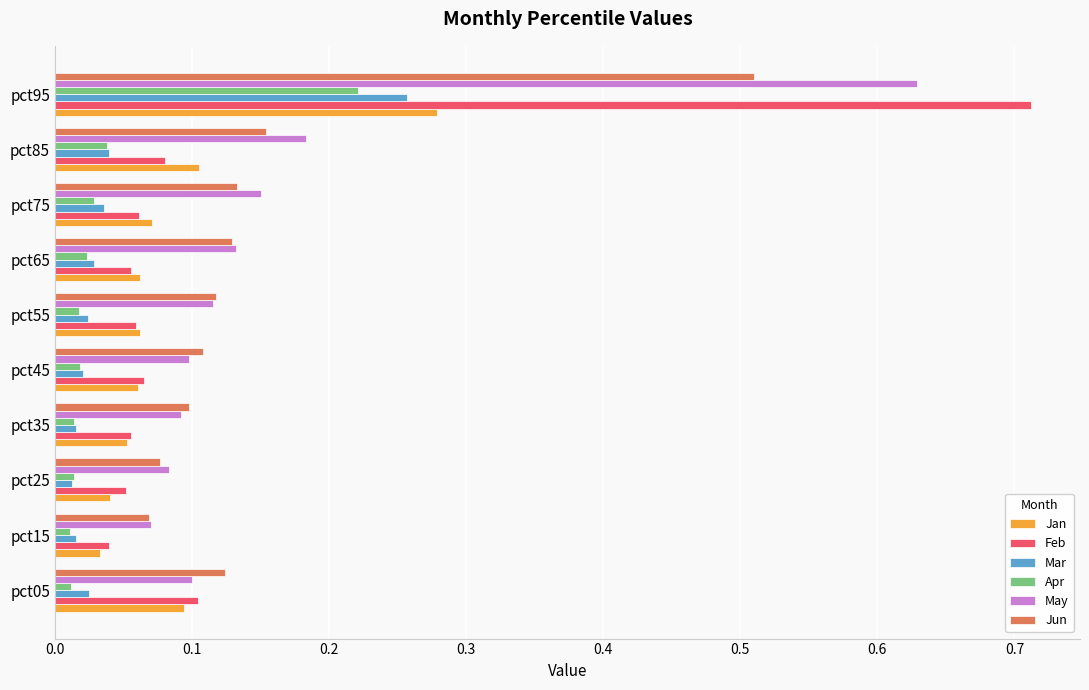

At which category does the chart reach its peak across all series?

pct95